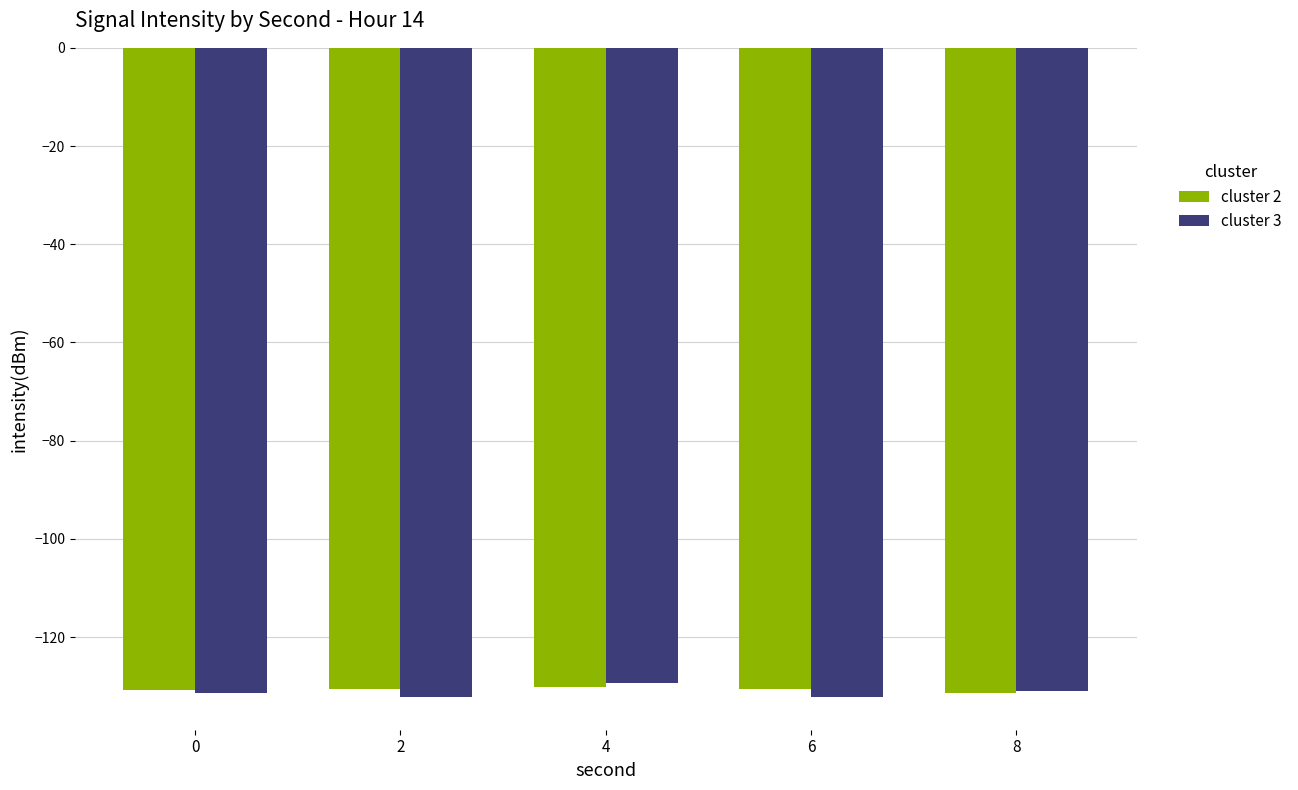

What is the total value across all series at 0?

-262.3